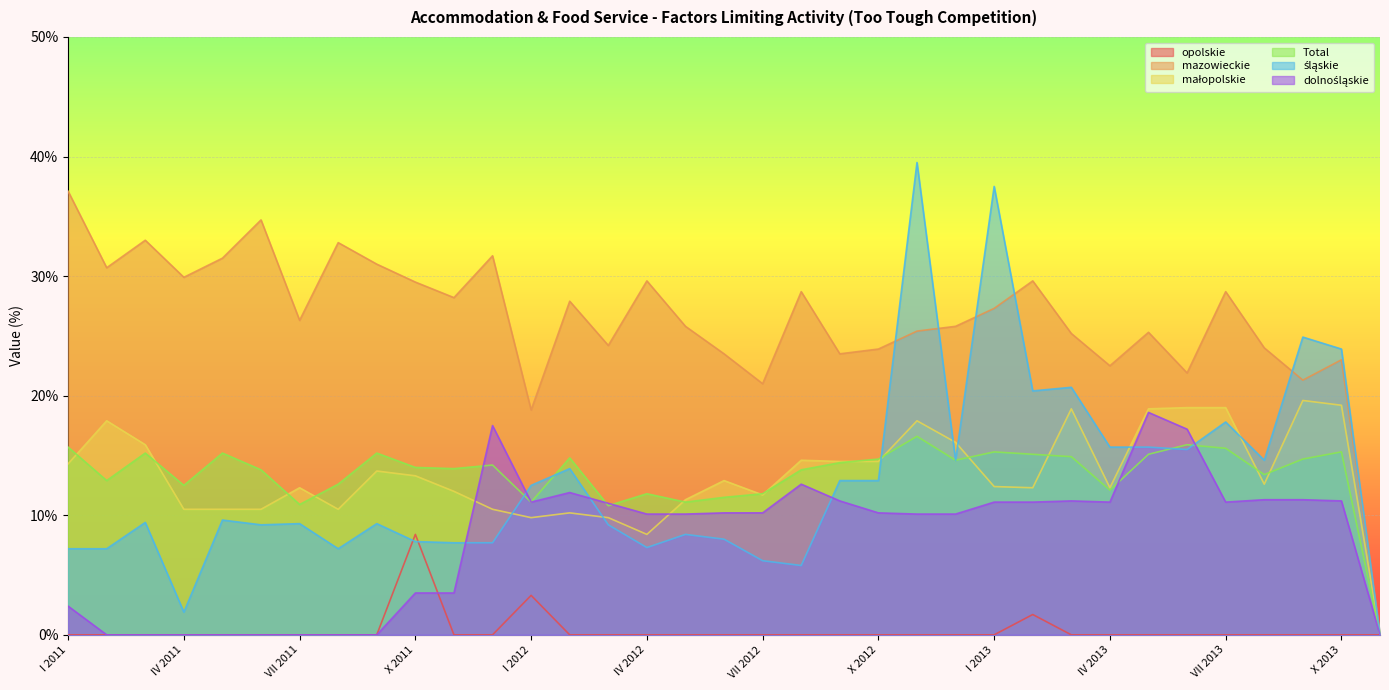

Reading left to right, what are all the values shown in this chart?

opolskie: 0.0	0.0	0.0	0.0	0.0	0.0	0.0	0.0	0.0	8.4	0.0	0.0	3.3	0.0	0.0	0.0	0.0	0.0	0.0	0.0	0.0	0.0	0.0	0.0	0.0	1.7	0.0	0.0	0.0	0.0	0.0	0.0	0.0	0.0	0.0
mazowieckie: 37.1	30.7	33.0	29.9	31.5	34.7	26.3	32.8	31.0	29.5	28.2	31.7	18.8	27.9	24.2	29.6	25.8	23.5	21.0	28.7	23.5	23.9	25.4	25.8	27.3	29.6	25.2	22.5	25.3	21.9	28.7	24.0	21.3	23.0	0.0
małopolskie: 14.3	17.9	15.9	10.5	10.5	10.5	12.3	10.5	13.7	13.3	12.0	10.5	9.8	10.2	9.8	8.4	11.3	12.9	11.7	14.6	14.5	14.5	17.9	16.1	12.4	12.3	18.9	12.3	18.9	19.0	19.0	12.6	19.6	19.2	0.0
Total: 15.7	12.9	15.2	12.5	15.2	13.8	10.9	12.6	15.2	14.0	13.9	14.2	11.1	14.8	10.8	11.8	11.1	11.5	11.8	13.8	14.4	14.7	16.6	14.6	15.3	15.1	14.9	12.1	15.1	15.9	15.6	13.4	14.7	15.3	0.0
śląskie: 7.2	7.2	9.4	1.9	9.6	9.2	9.3	7.2	9.3	7.8	7.7	7.7	12.5	13.9	9.2	7.3	8.4	8.0	6.2	5.8	12.9	12.9	39.5	14.6	37.5	20.4	20.7	15.7	15.7	15.5	17.8	14.6	24.9	23.9	0.0
dolnośląskie: 2.4	0.0	0.0	0.0	0.0	0.0	0.0	0.0	0.0	3.5	3.5	17.5	11.1	11.9	11.0	10.1	10.1	10.2	10.2	12.6	11.2	10.2	10.1	10.1	11.1	11.1	11.2	11.1	18.6	17.2	11.1	11.3	11.3	11.2	0.0